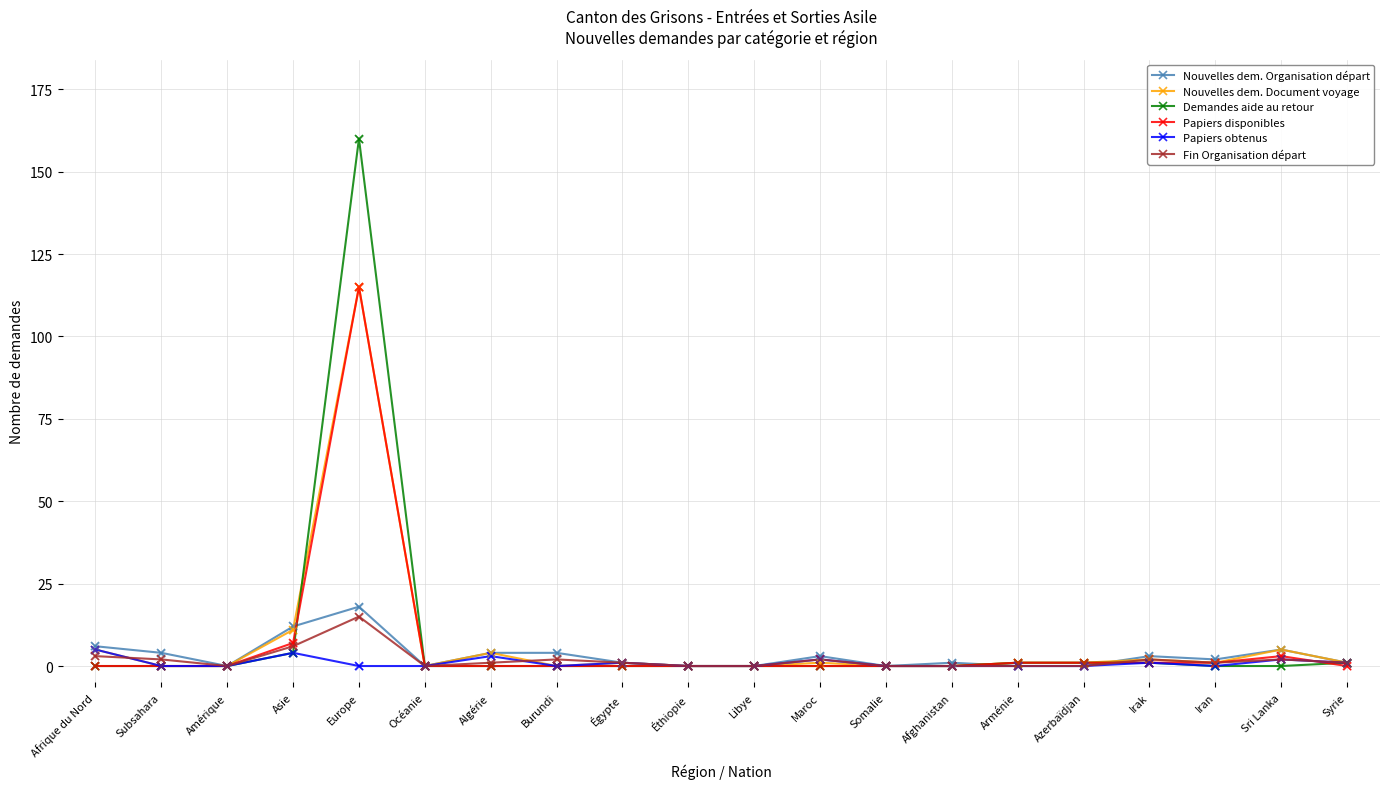

What is the maximum value for Nouvelles dem. Document voyage?

115